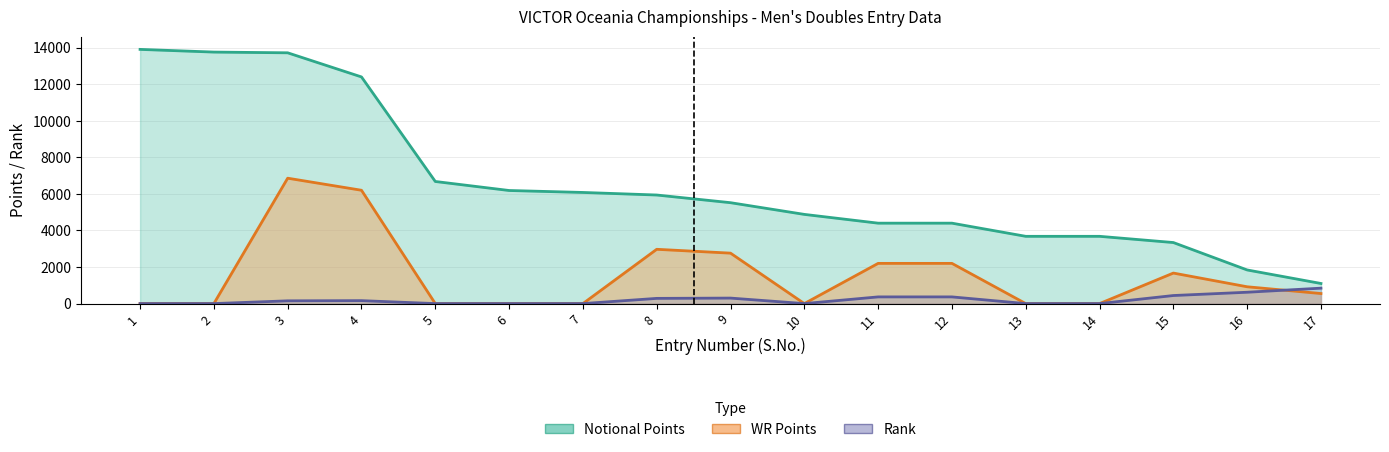

Which series has the largest range (max minus min)?

Notional Points